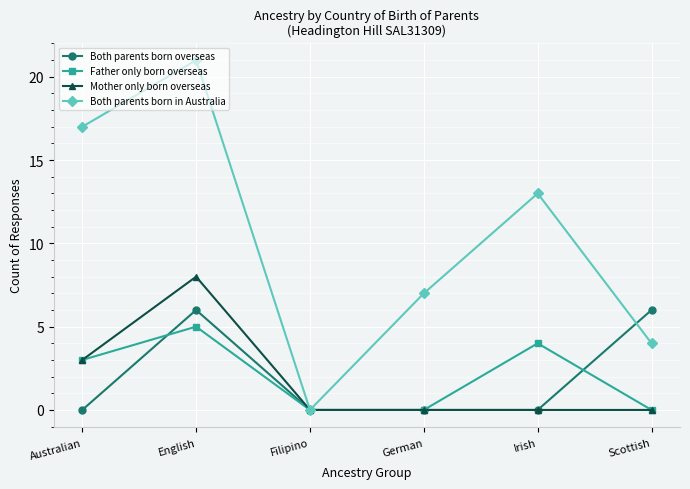

What is the total value across all series at English?

40